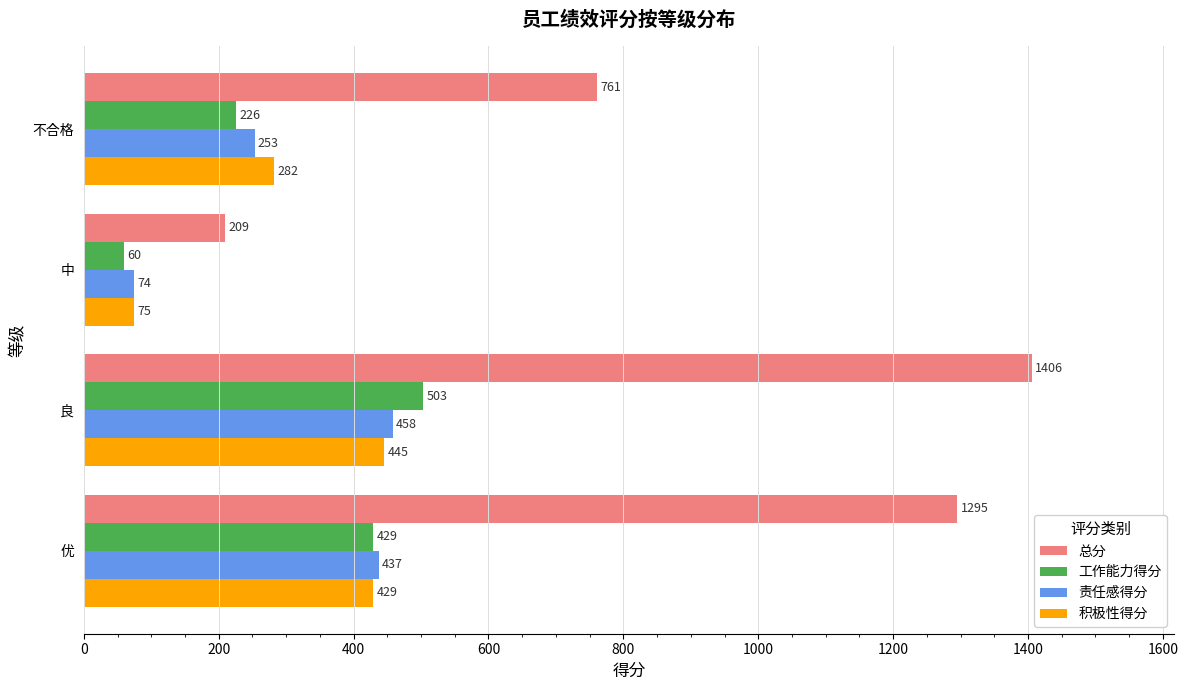

What is the sum of all 责任感得分 values?

1222